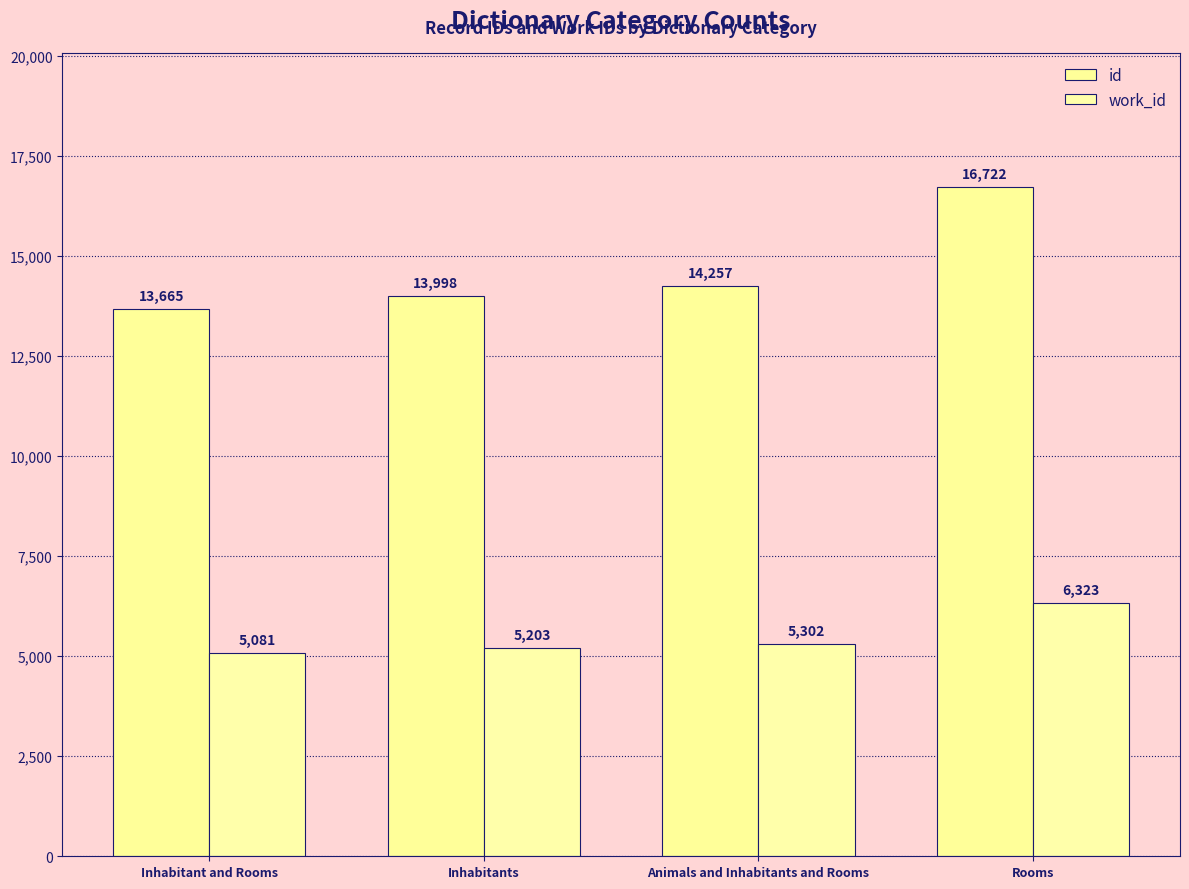

Which has a higher value, Rooms or Inhabitants?

Rooms